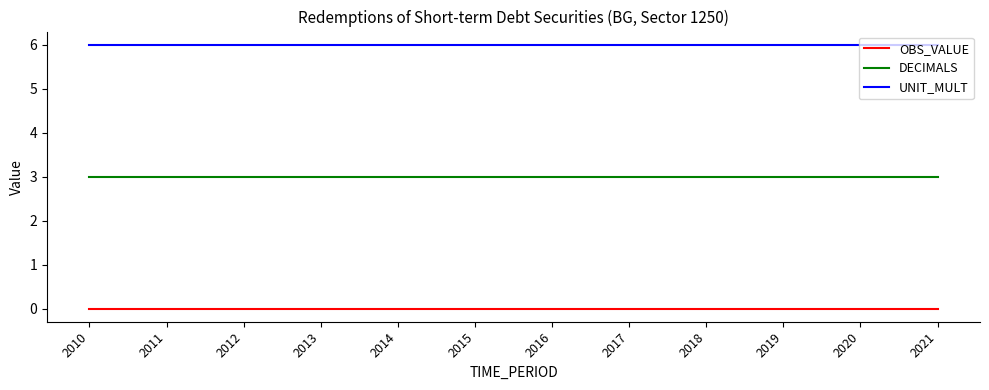

Reading right to left, transcribe all the data shown in this chart.

OBS_VALUE: 0	0	0	0	0	0	0	0	0	0	0	0
DECIMALS: 3	3	3	3	3	3	3	3	3	3	3	3
UNIT_MULT: 6	6	6	6	6	6	6	6	6	6	6	6